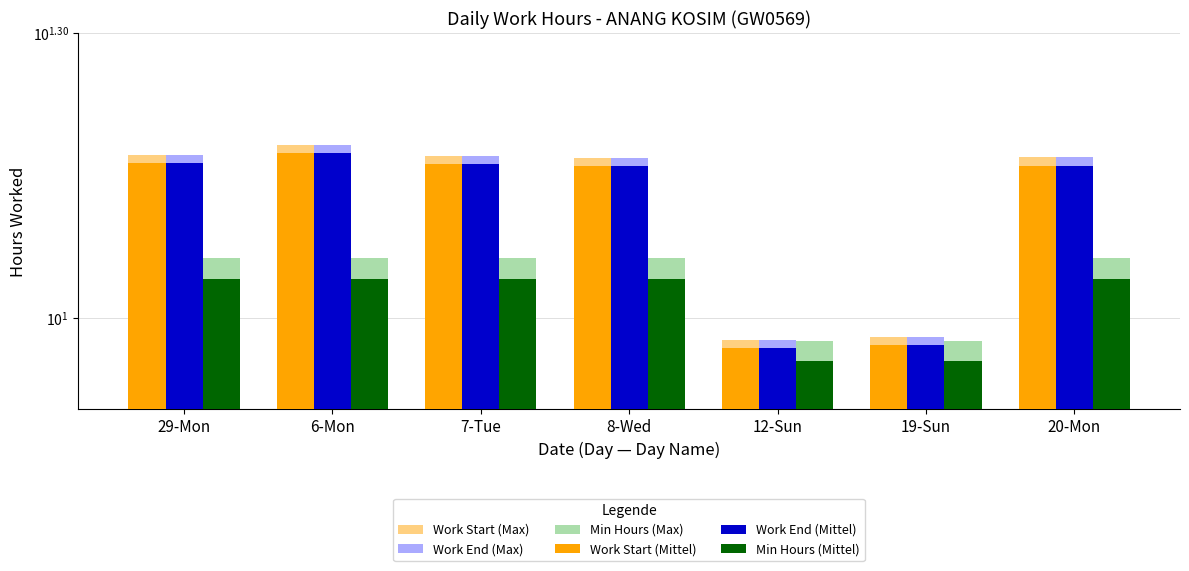

Is the value of Work End (Mittel) at 6-Mon greater than the value of Work Start (Mittel) at 6-Mon?

No